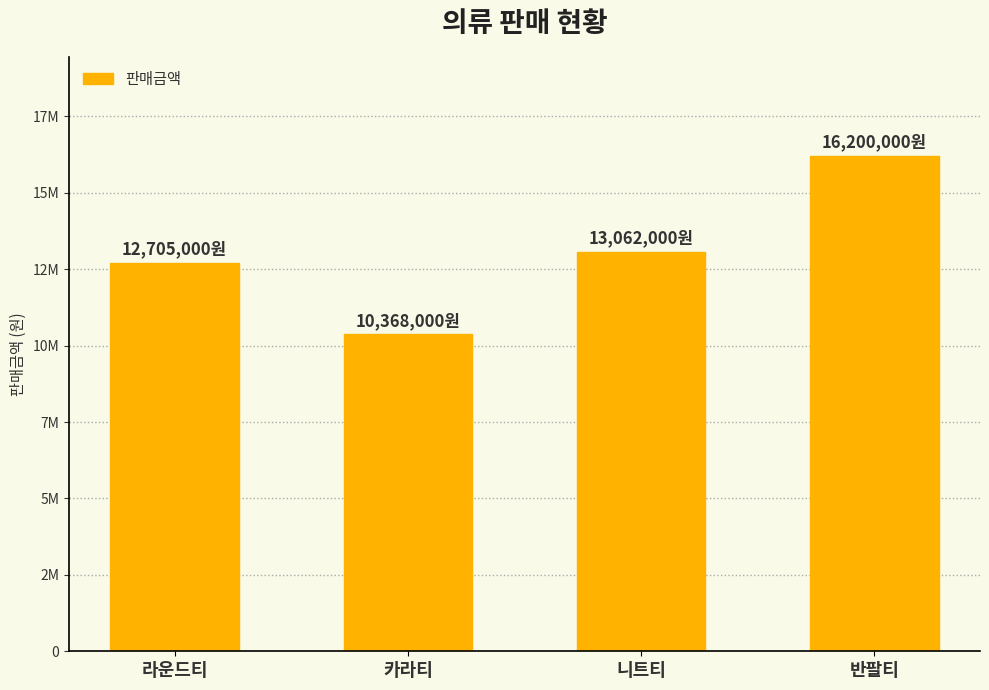

Which category has the highest value across all series?

반팔티